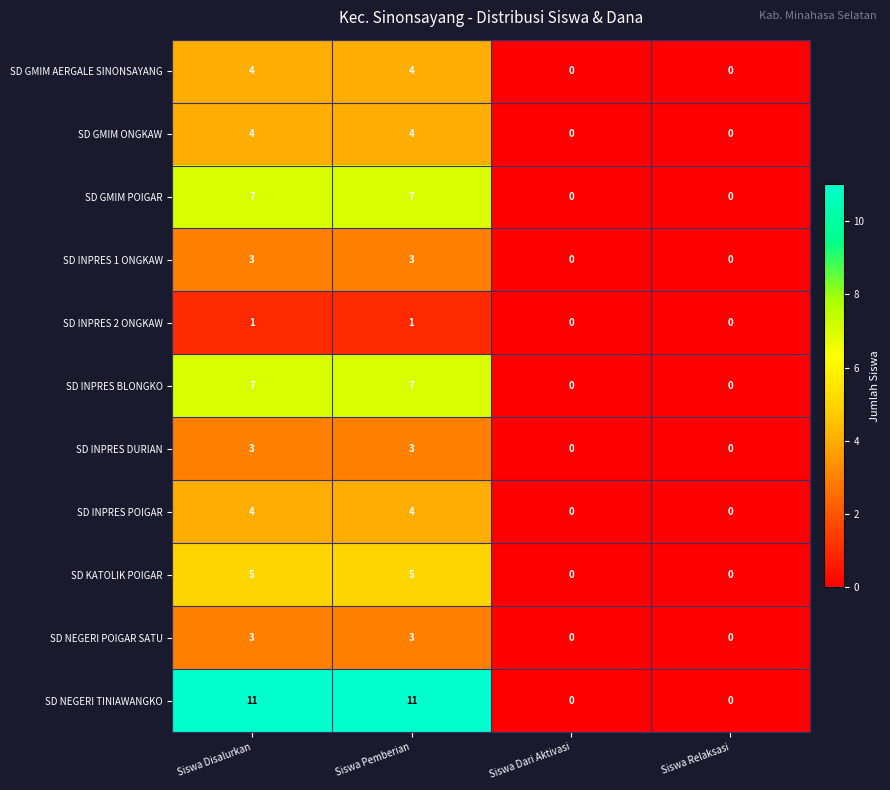

What is the sum of the SD GMIM AERGALE SINONSAYANG values at Siswa Dari Aktivasi and Siswa Pemberian?

4